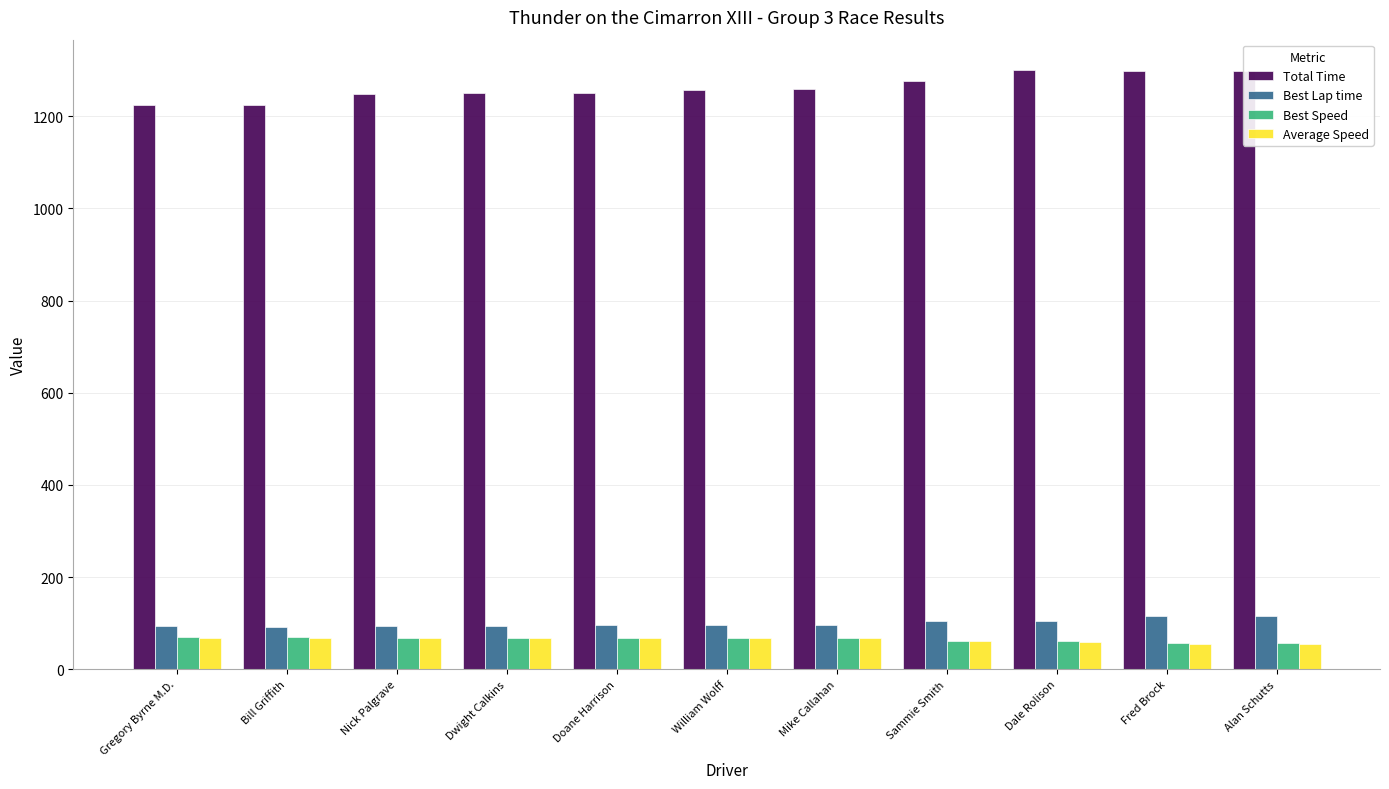

How many bars are there in total?

44